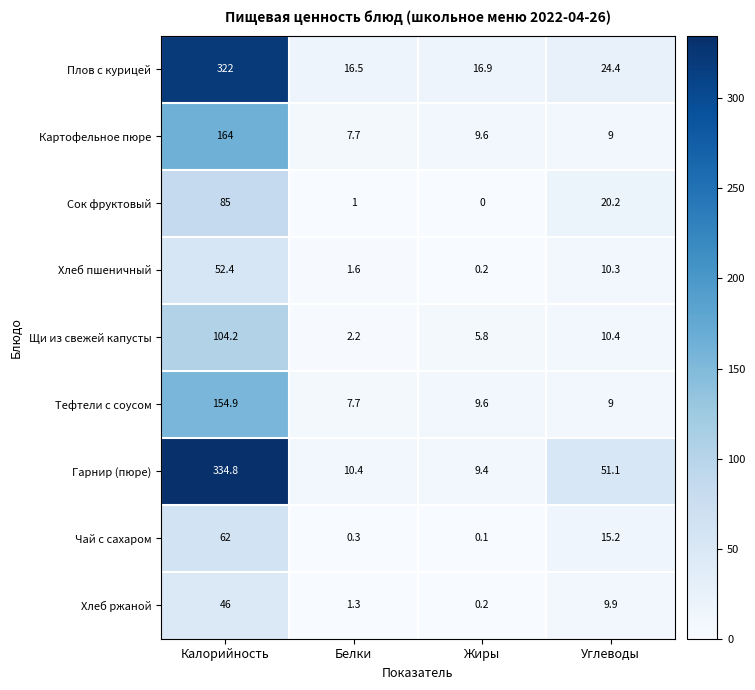

The value of Щи из свежей капусты at Белки is 3.7. True or false?

False